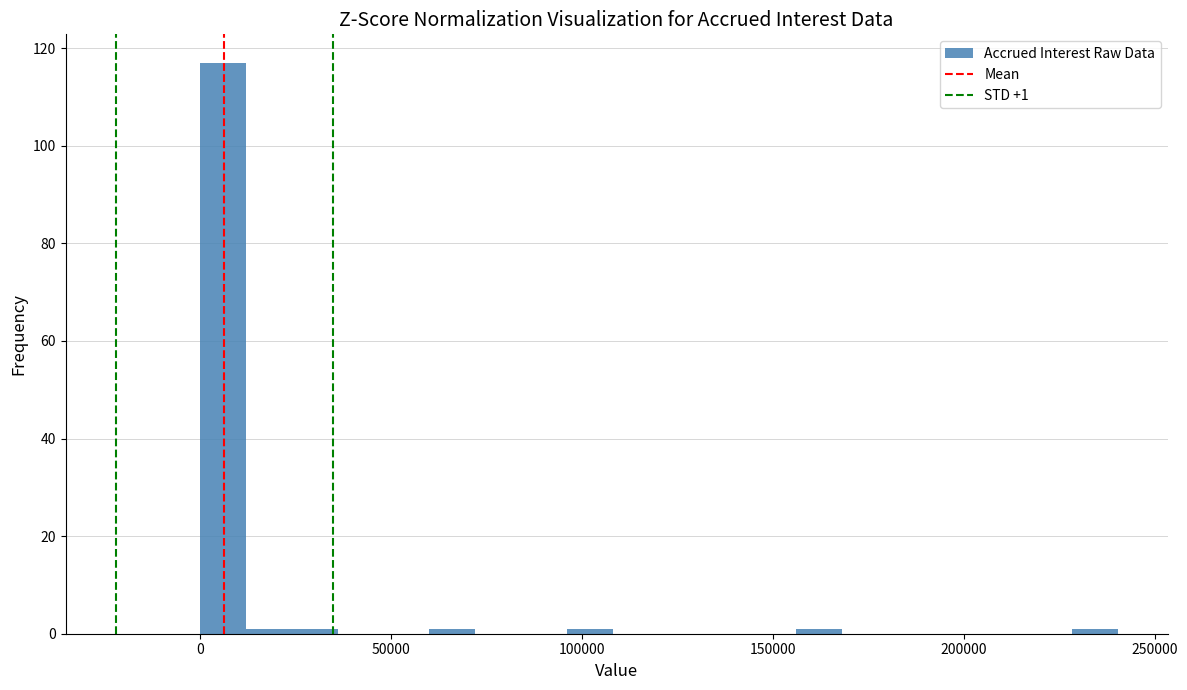

Read against the x-axis, roughly where is the centre of the tallest bar?

5000